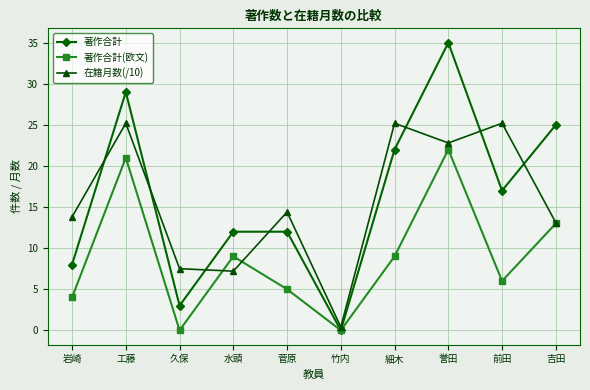

Where do 在籍月数(/10) and 著作合計 first cross each other?

岩崎 and 工藤